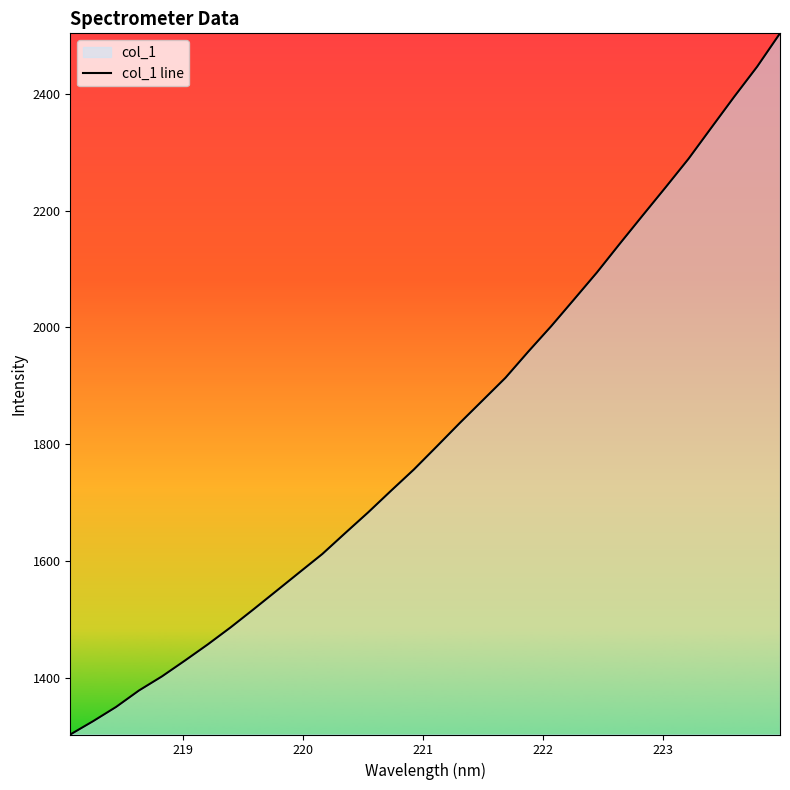

What is the maximum value shown in the chart?

2503.3